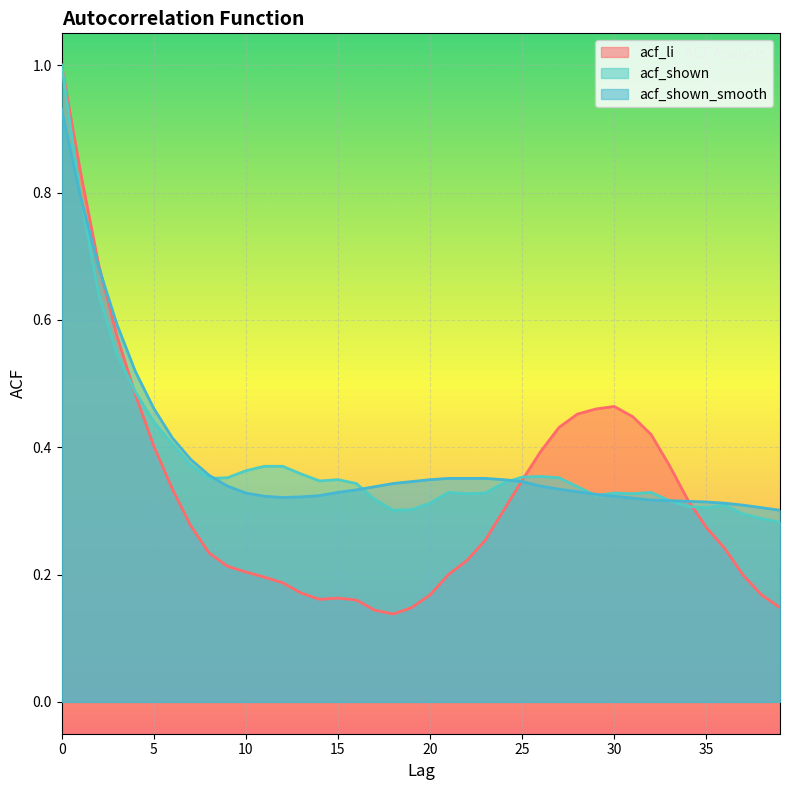

How many categories are shown in the chart?

40